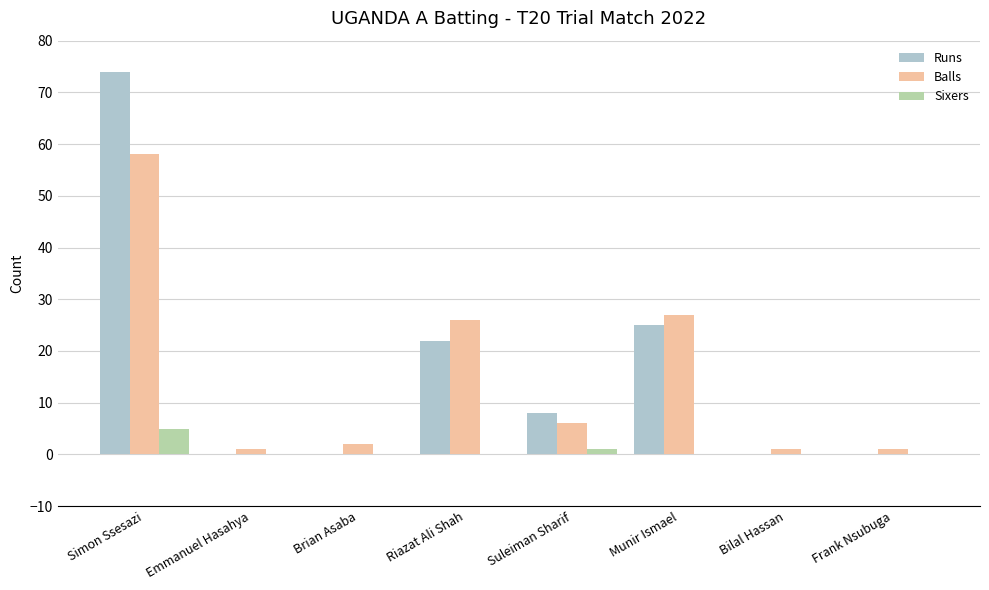

What is the sum of all Runs values?

129